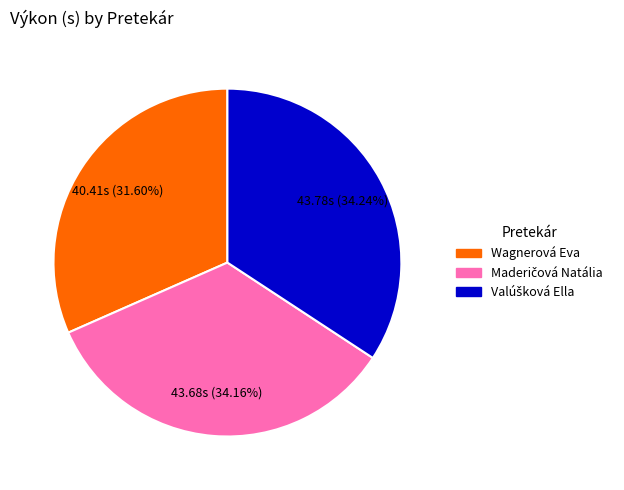

To the nearest percent, what is the average slice percentage?

33%